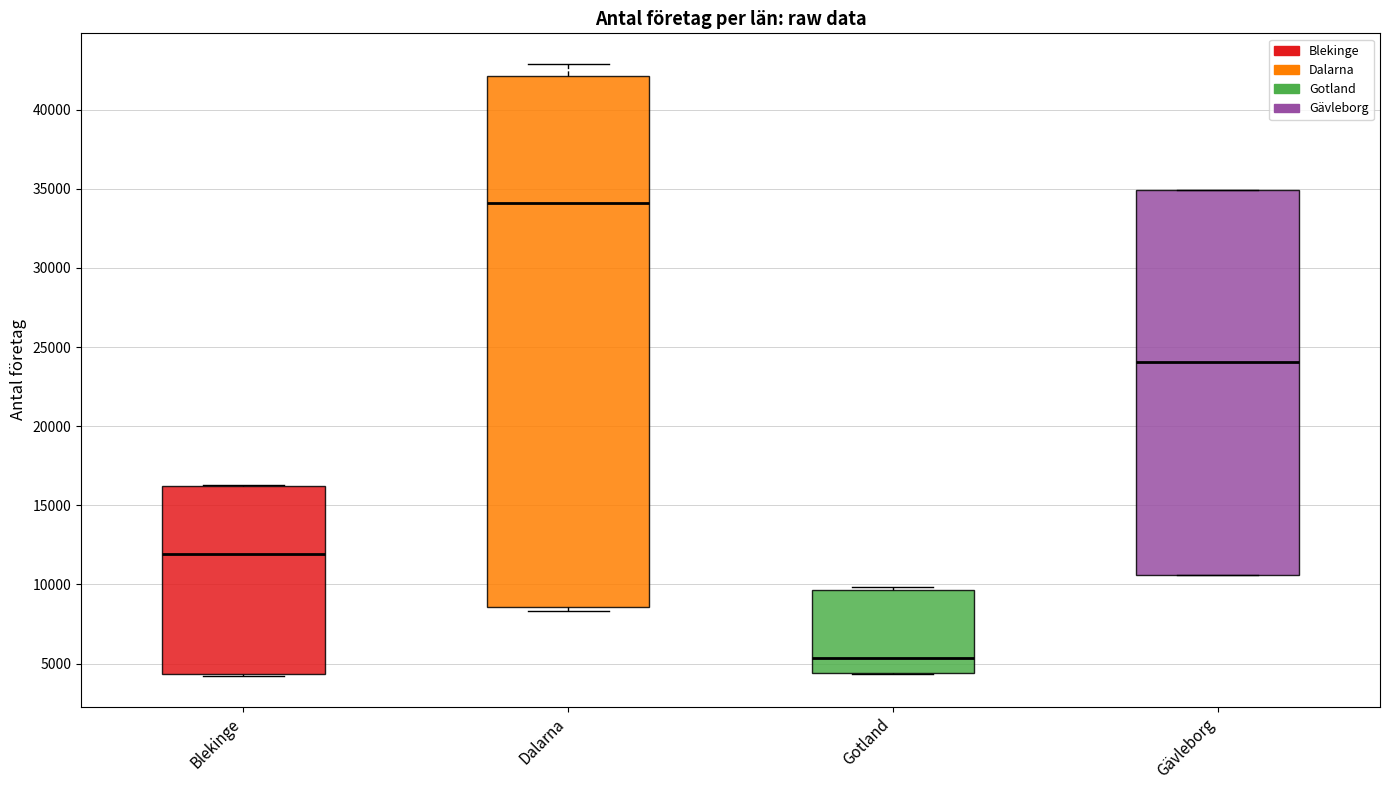

Which box is the tallest, from its lower edge to its upper edge?

Dalarna